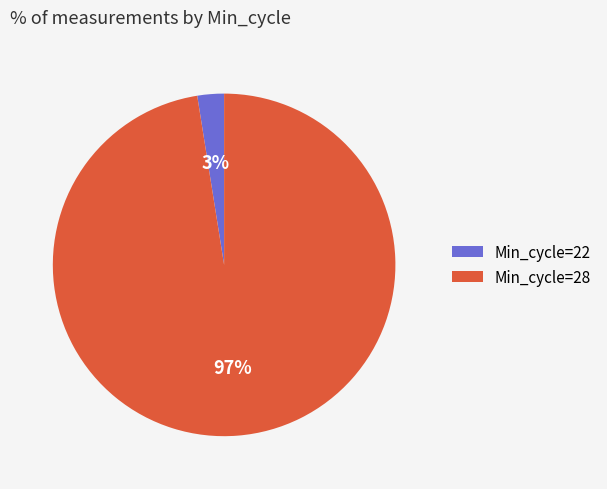

Does any single category account for the majority?

Yes